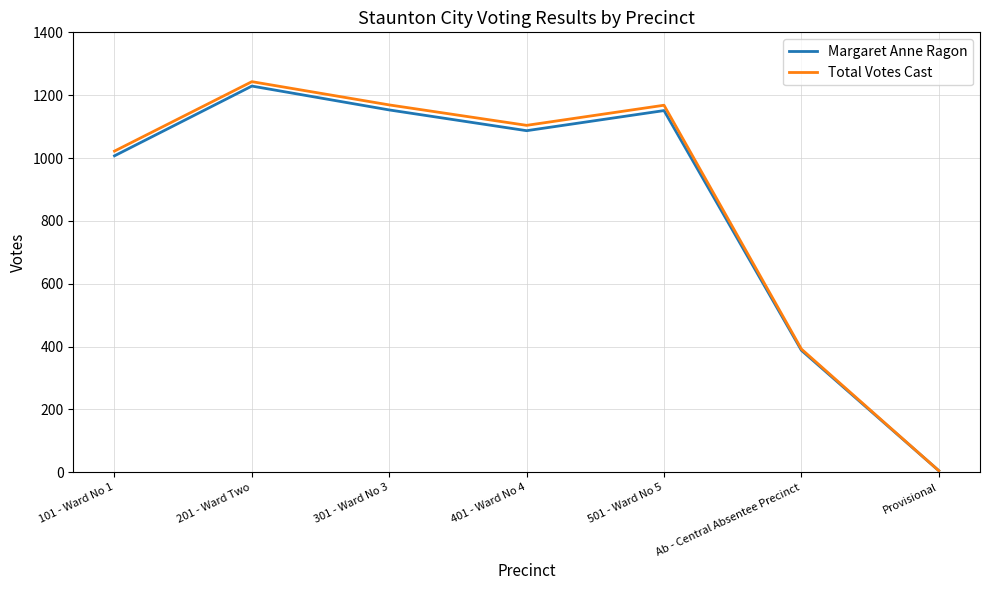

How many lines are shown in the chart?

2